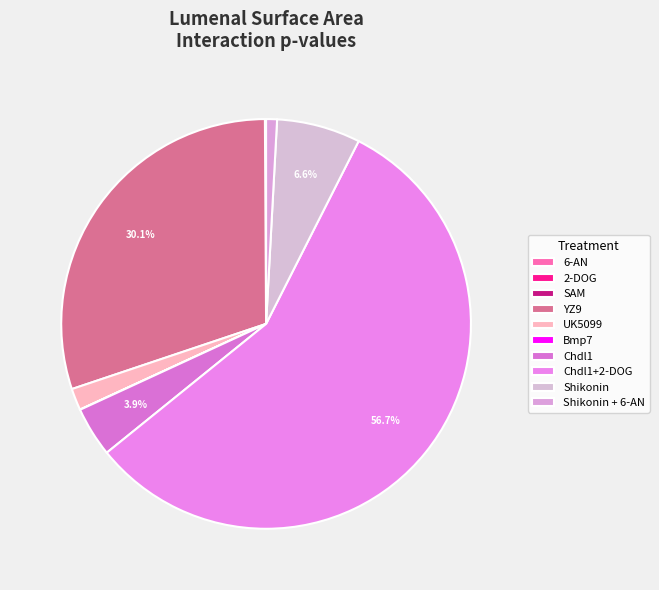

Rank the categories by value from highest to lowest.

Chdl1+2-DOG, YZ9, Shikonin, Chdl1, UK5099, Shikonin + 6-AN, SAM, 6-AN, 2-DOG, Bmp7